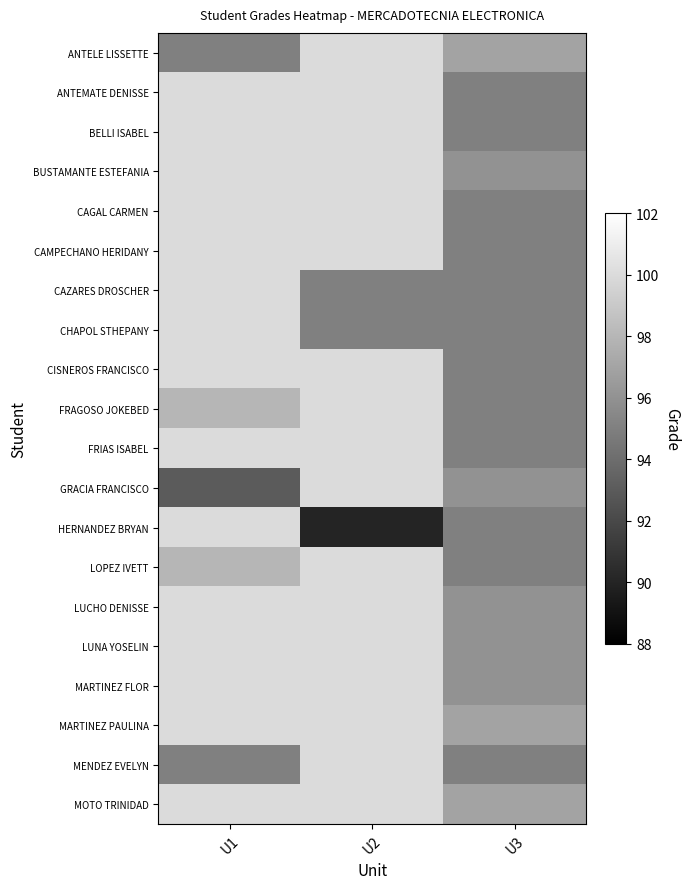

What is the sum of the CISNEROS FRANCISCO values at U3 and U1?

195